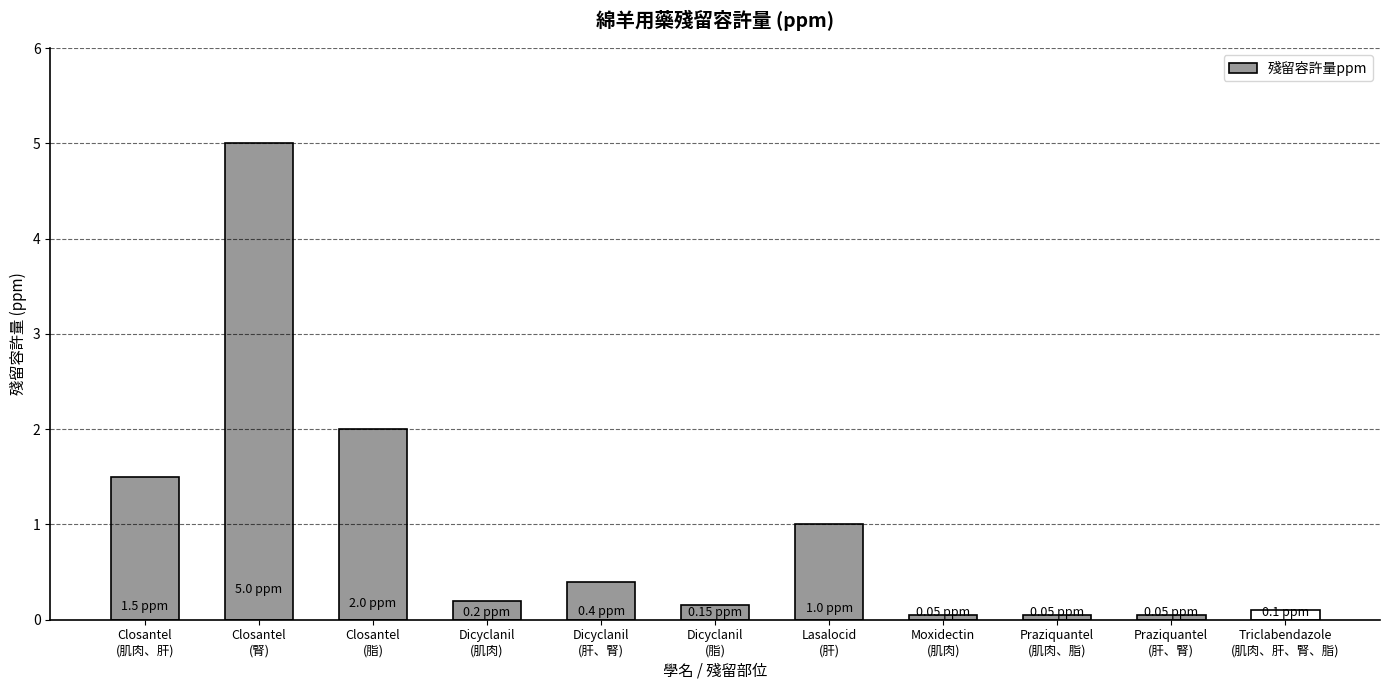

What is the label of the 6th bar from the left?

Dicyclanil
(脂)